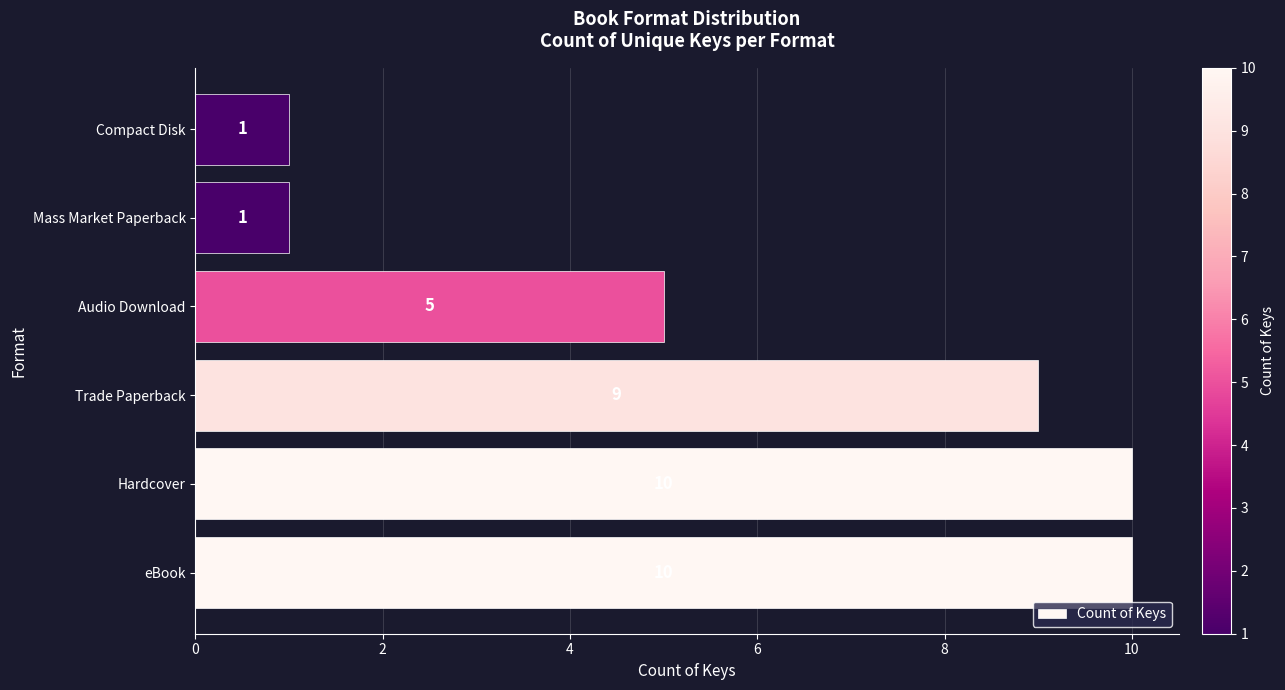

What is the difference between the maximum and minimum values?

9